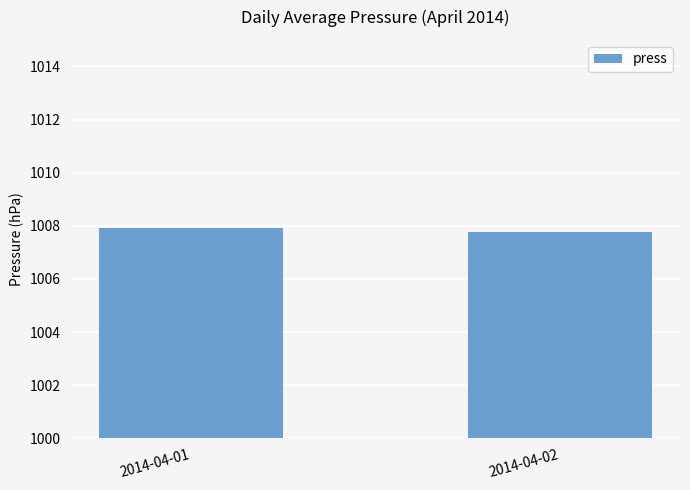

Reading right to left, transcribe all the data shown in this chart.

1007.8	1007.9